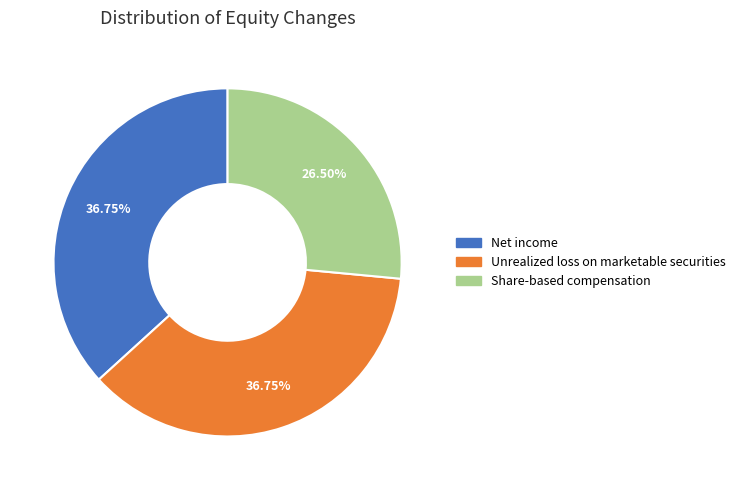

To the nearest percent, what percentage of the pie is Net income?

37%